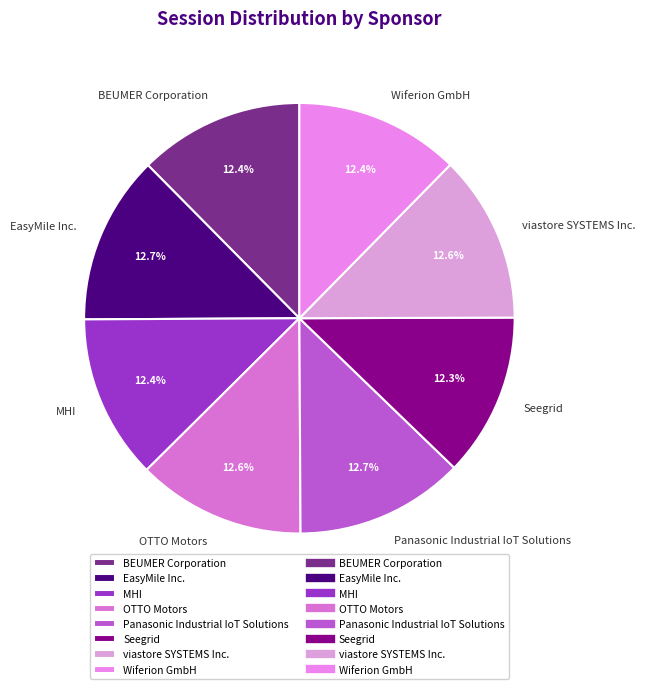

Combined, do MHI and viastore SYSTEMS Inc. account for over 50%?

No